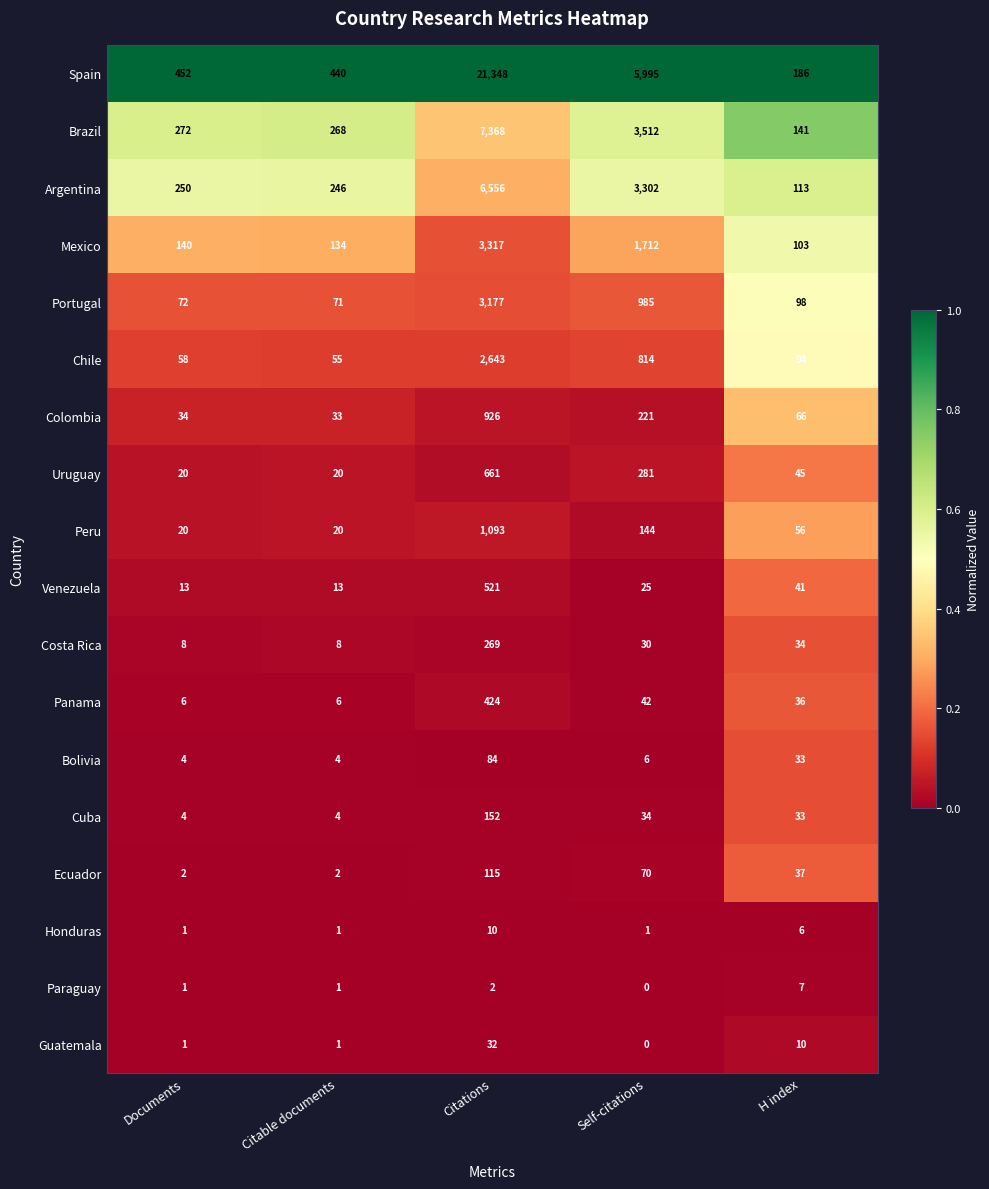

What is the approximate value of Honduras at Citations?

10